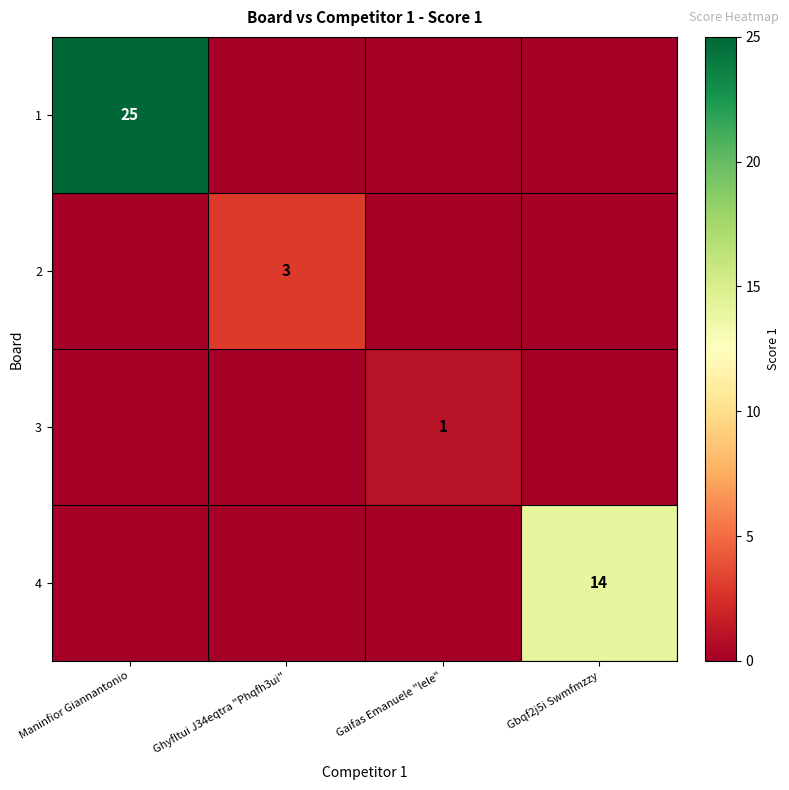

The value of 3 at Gaifas Emanuele "lele" is 0. True or false?

False